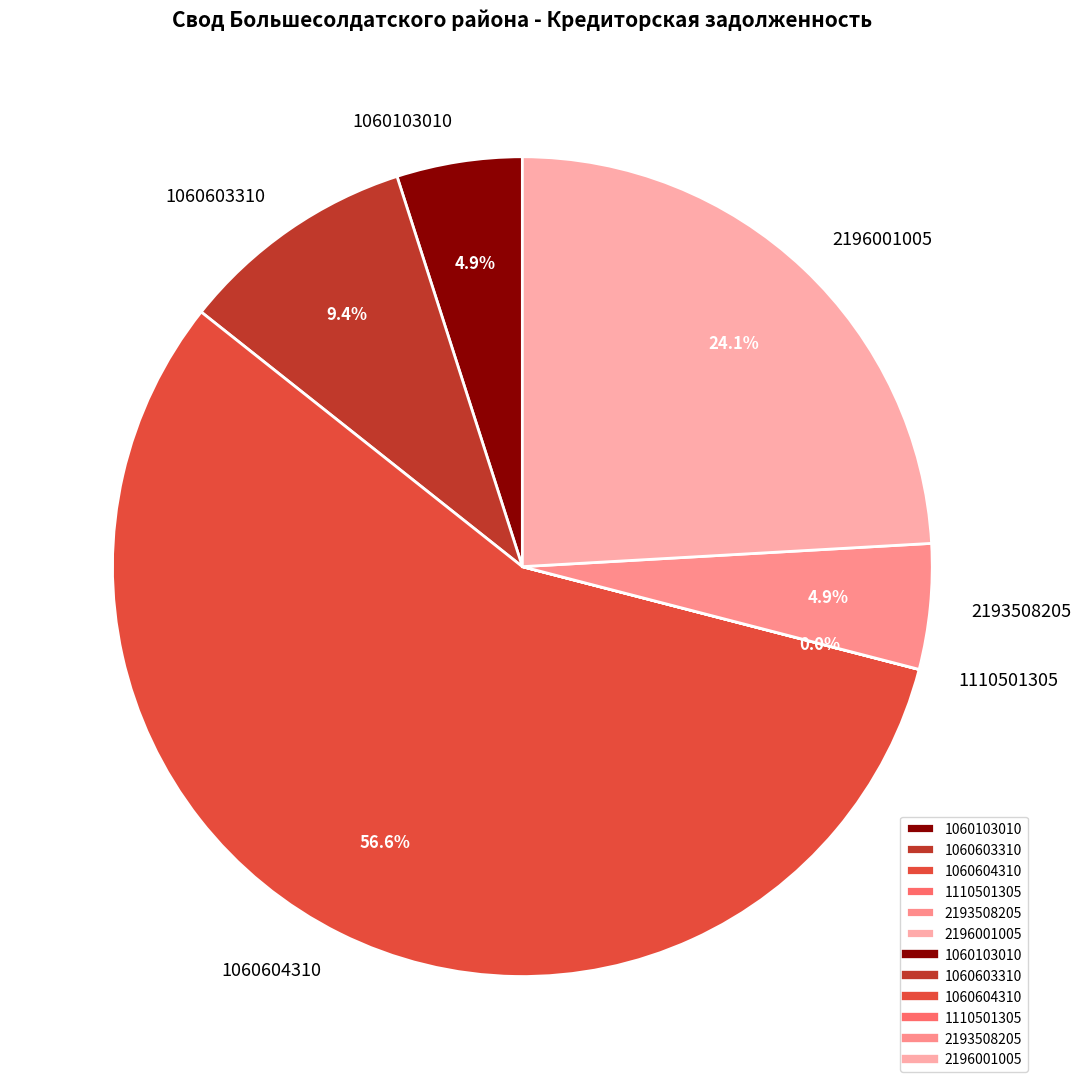

Which category accounts for the majority?

1060604310